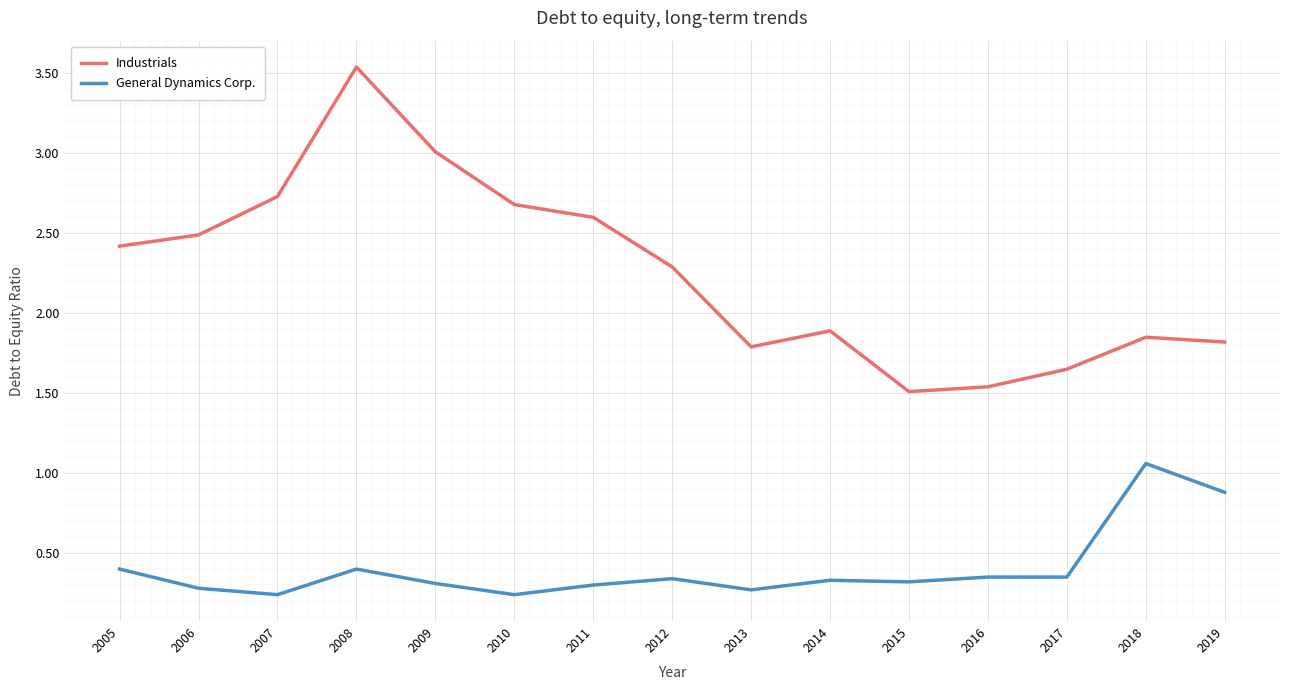

What is the average value of the General Dynamics Corp. series?

0.4